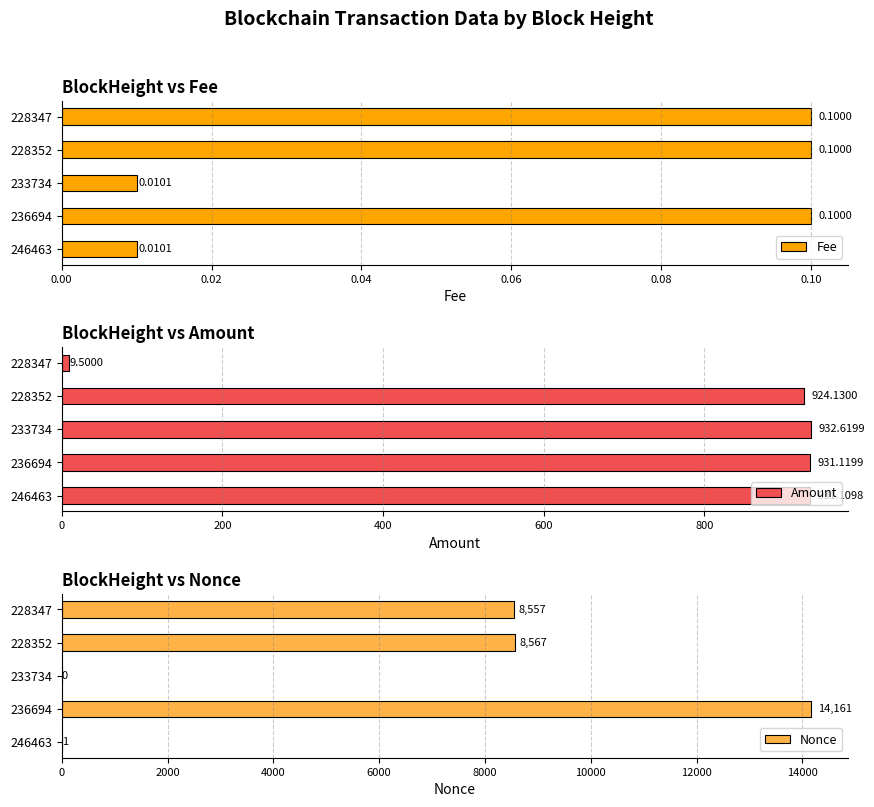

What is the sum of all Amount values?

3728.5